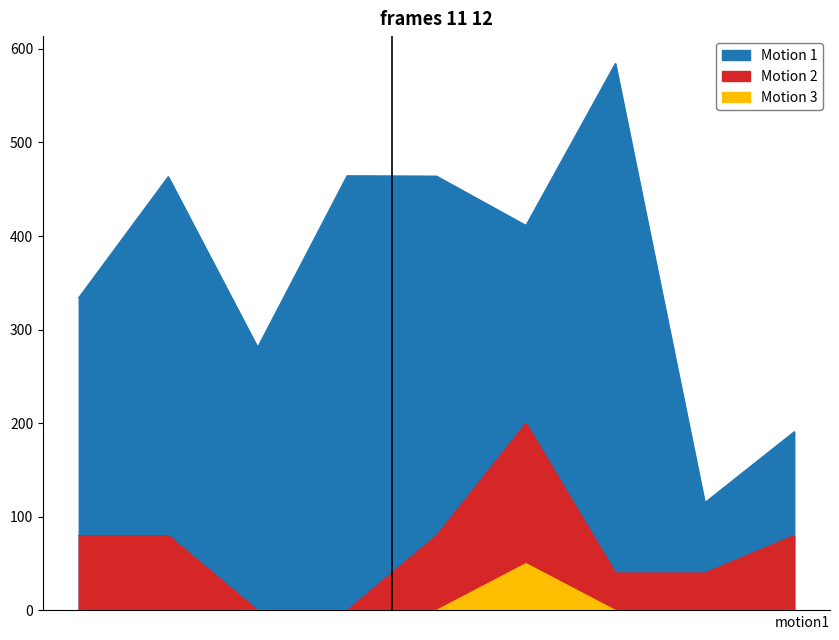

How many lines are shown in the chart?

3